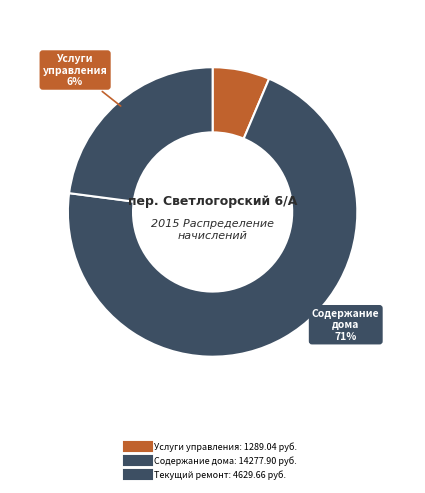

Rank the categories by value from highest to lowest.

Содержание дома, Текущий ремонт, Услуги управления